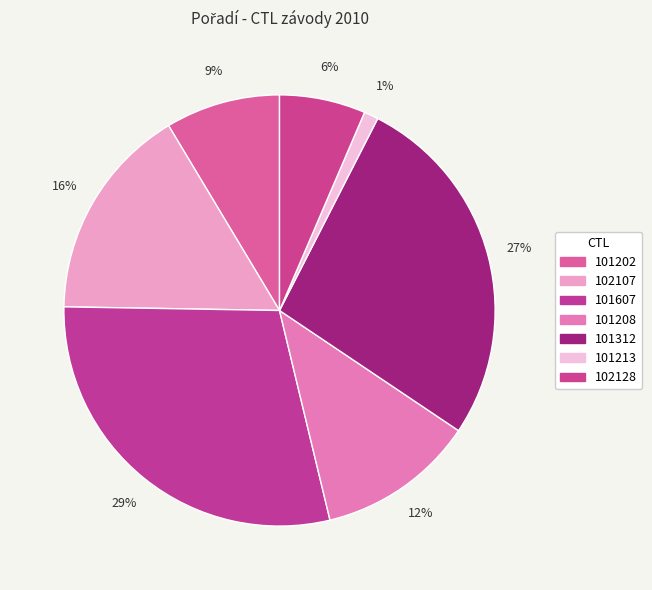

To the nearest percent, what percentage of the pie is 101202?

9%